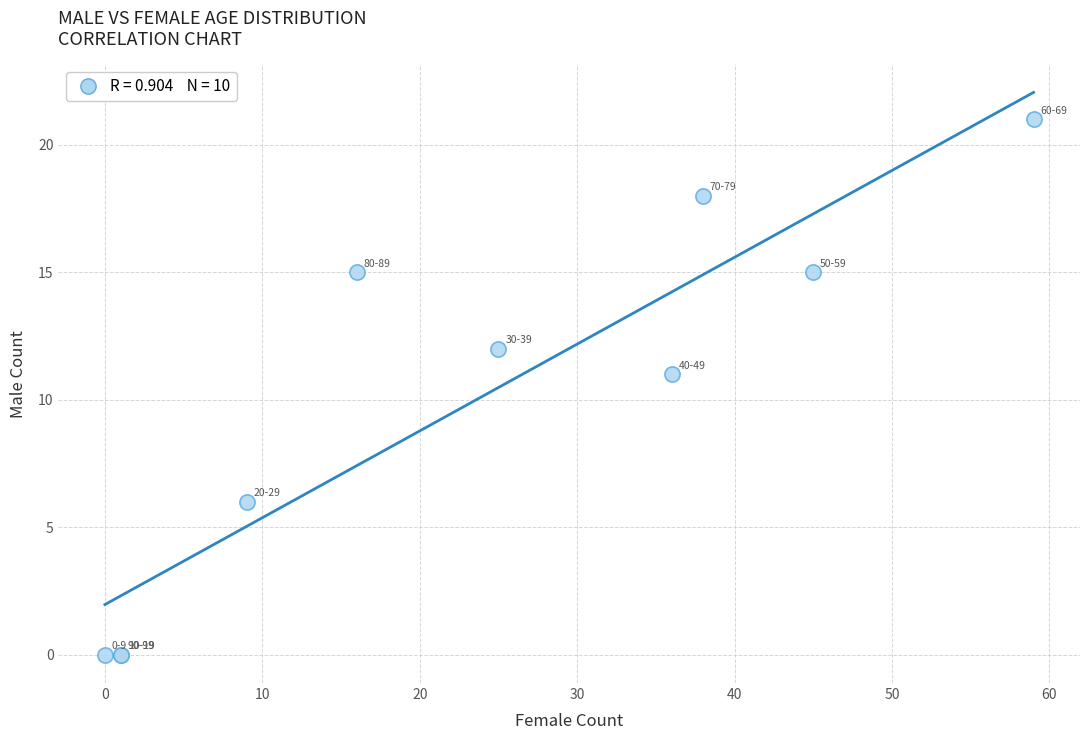

What Y value in the scatter plot is closest to 10?

11